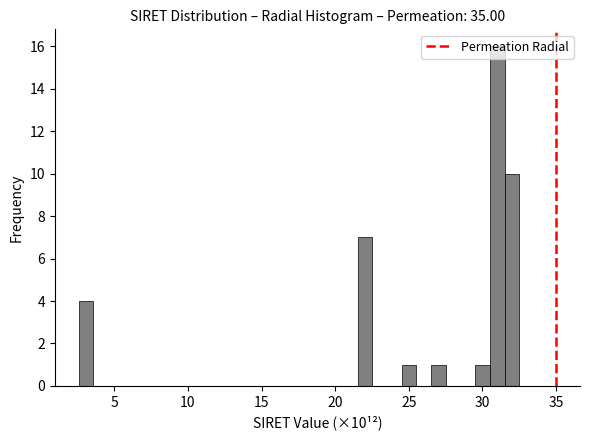

Around what value on the x-axis is the tallest bar? Give the approximate position of its centre, as read against the axis.

31.0